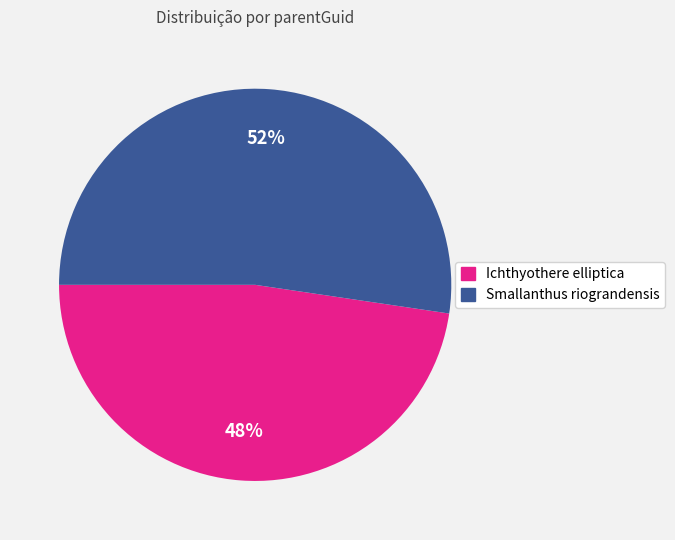

What is the majority slice?

Smallanthus riograndensis